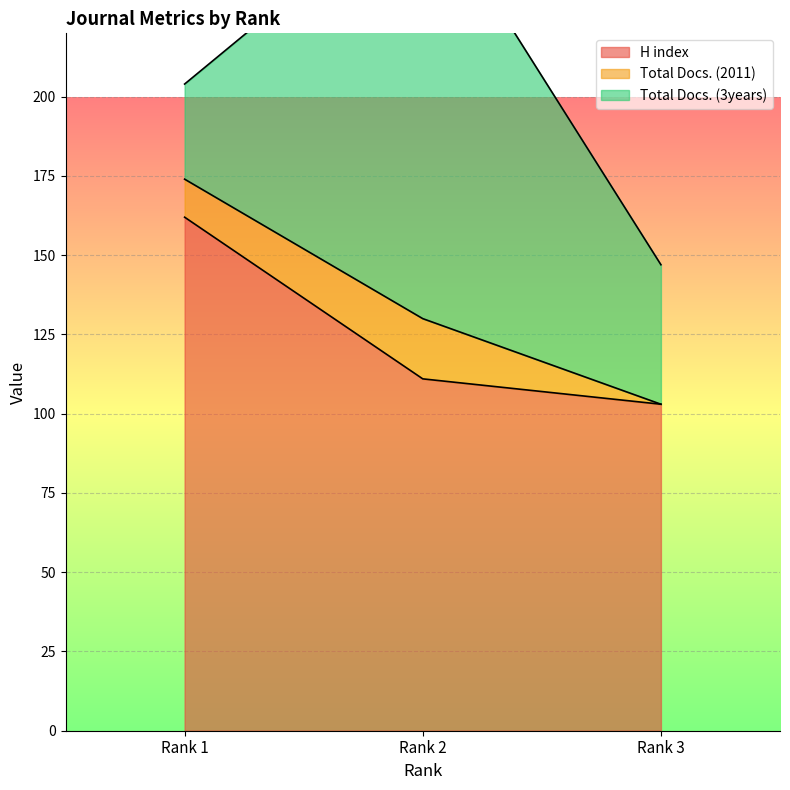

Which has a higher value, Rank 1 or Rank 2?

Rank 1